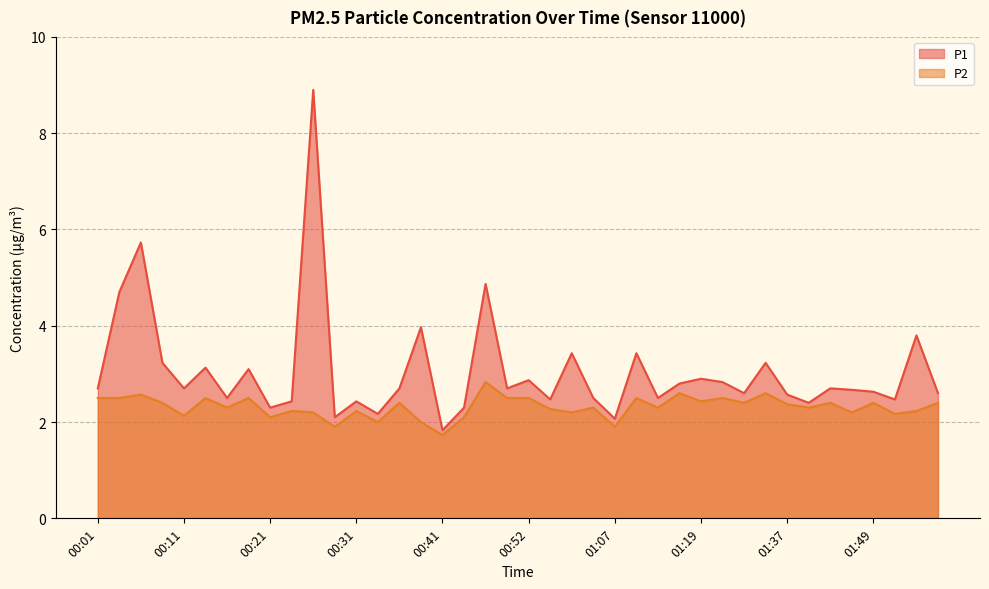

What position from the right is 00:03?

39